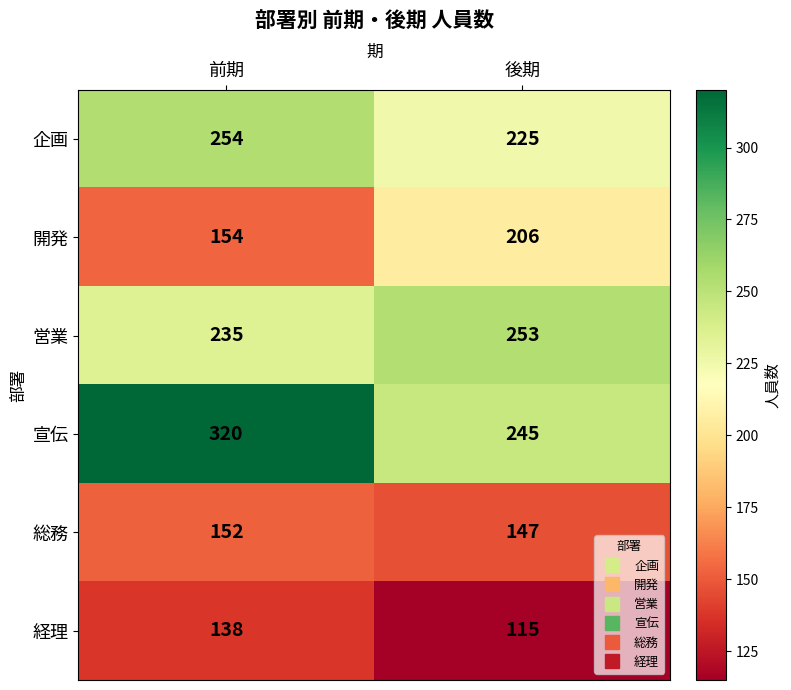

Read the 営業 value at 後期, to the nearest 10.

250